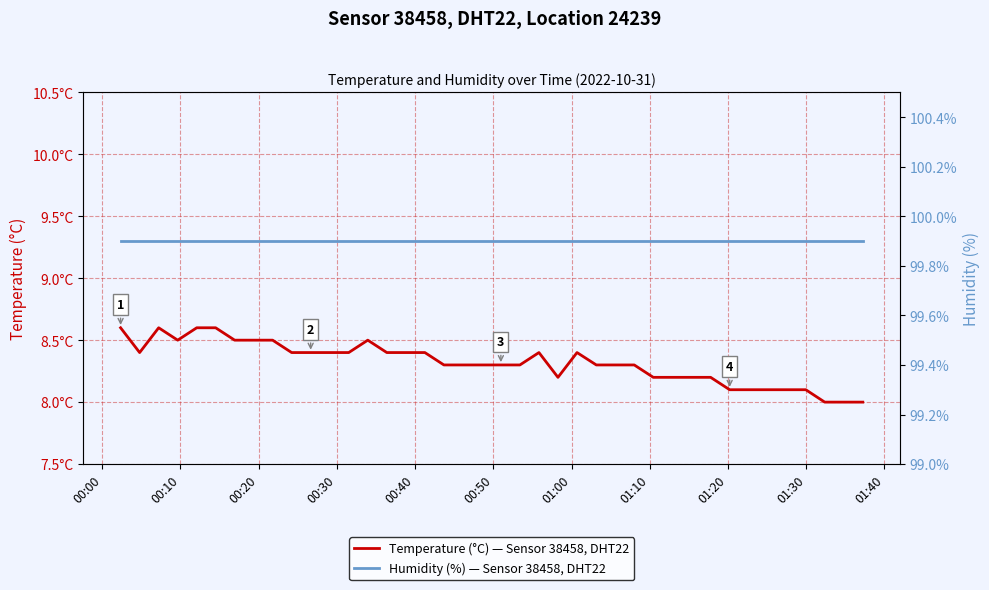

Is the value of Humidity (%) — Sensor 38458, DHT22 at 15 greater than the value of Temperature (°C) — Sensor 38458, DHT22 at 33?

Yes